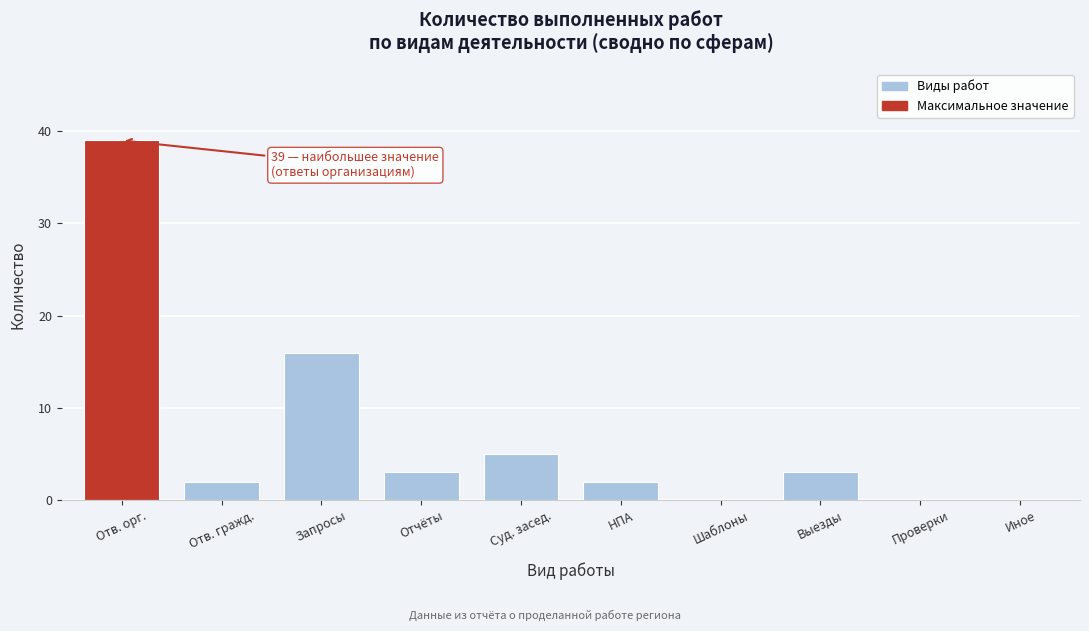

Reading left to right, transcribe all the data shown in this chart.

Отв. орг.=39	Отв. гражд.=2	Запросы=16	Отчёты=3	Суд. засед.=5	НПА=2	Шаблоны=0	Выезды=3	Проверки=0	Иное=0